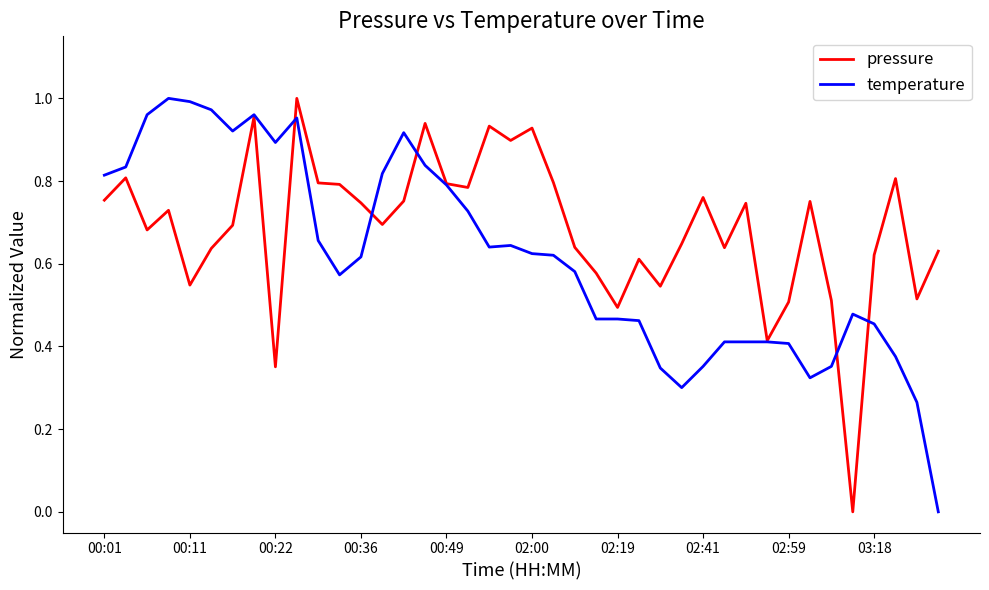

Does the chart display data point markers on the line(s)?

No